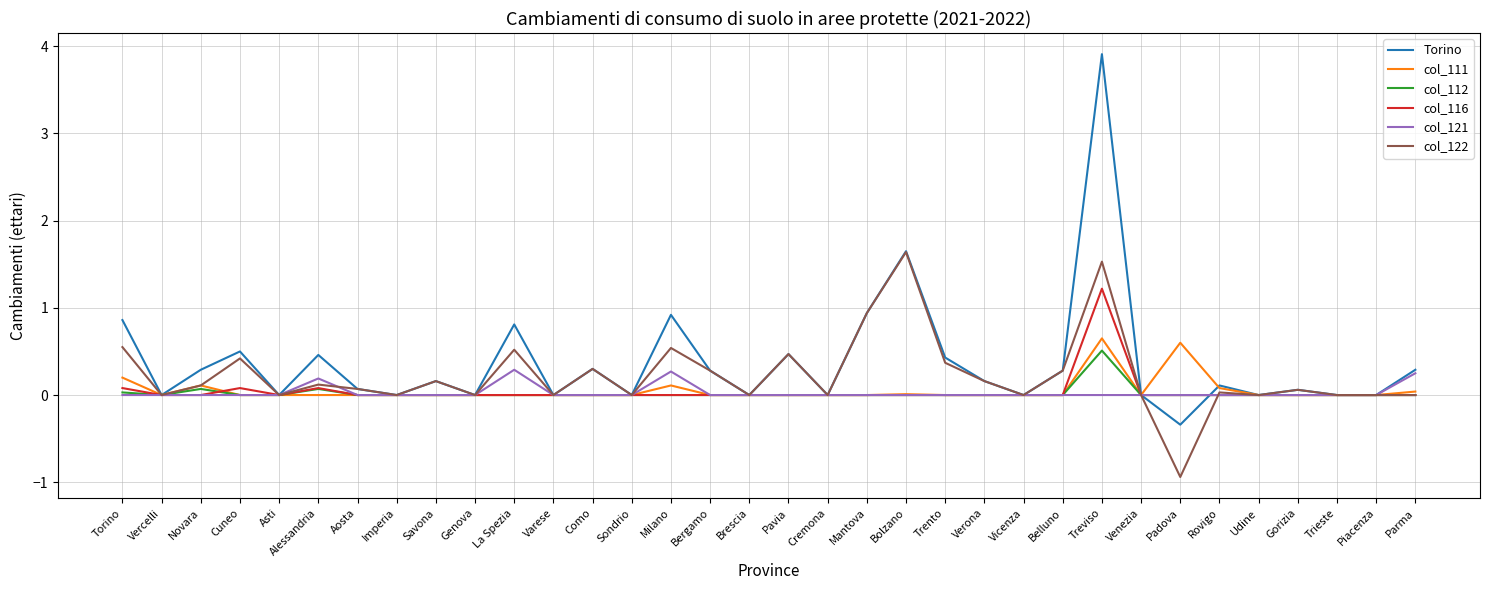

Is this an area chart (filled region under the line)?

No